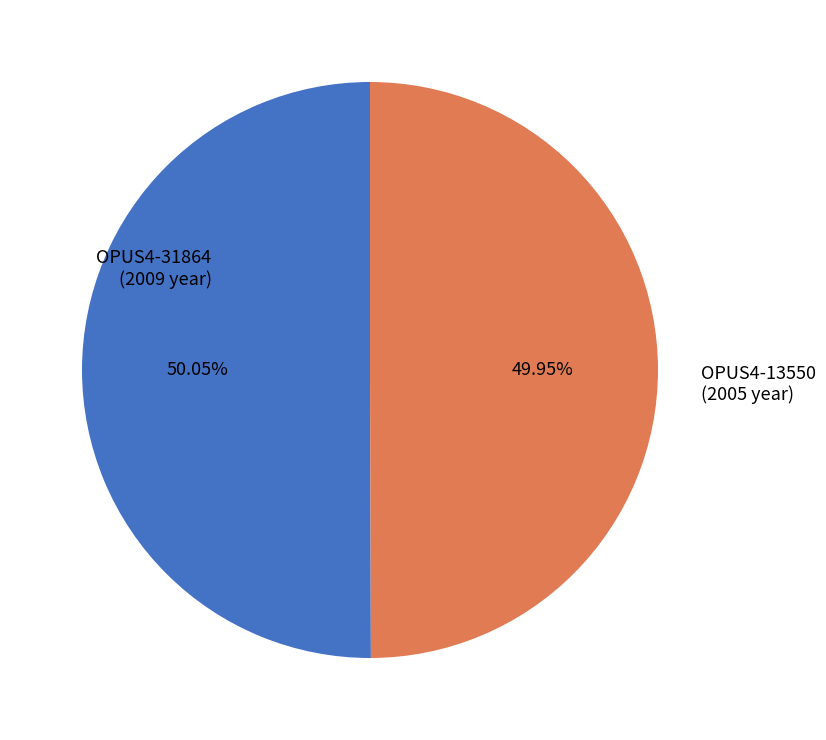

How many segments does this pie chart have?

2